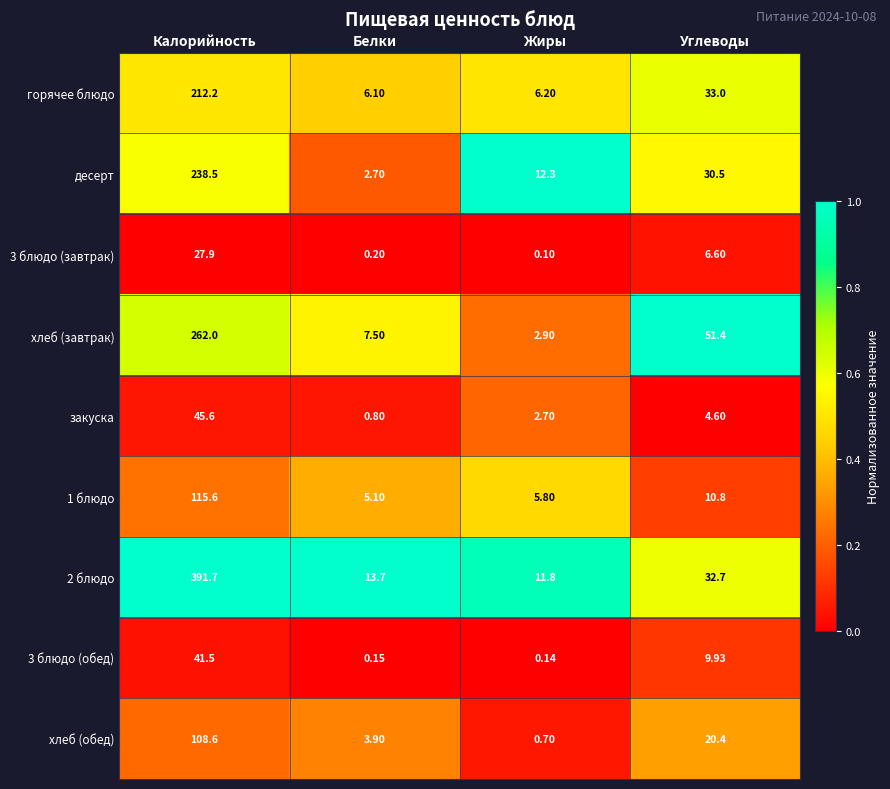

Between Жиры and Углеводы, which series saw the biggest shift?

хлеб (завтрак)